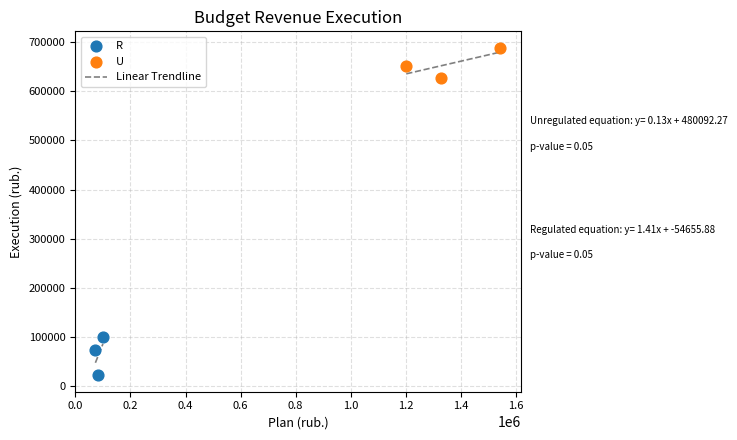

Which series reaches the minimum Y coordinate?

R